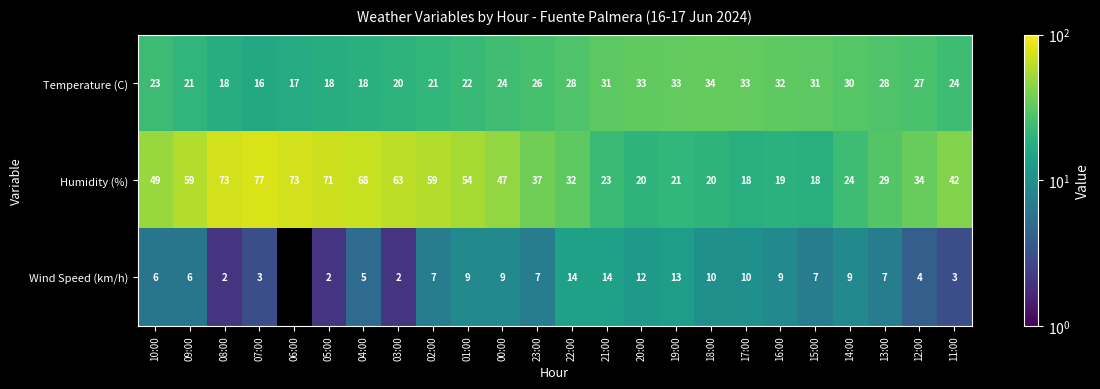

The value of Wind Speed (km/h) at 14:00 is 9. True or false?

True